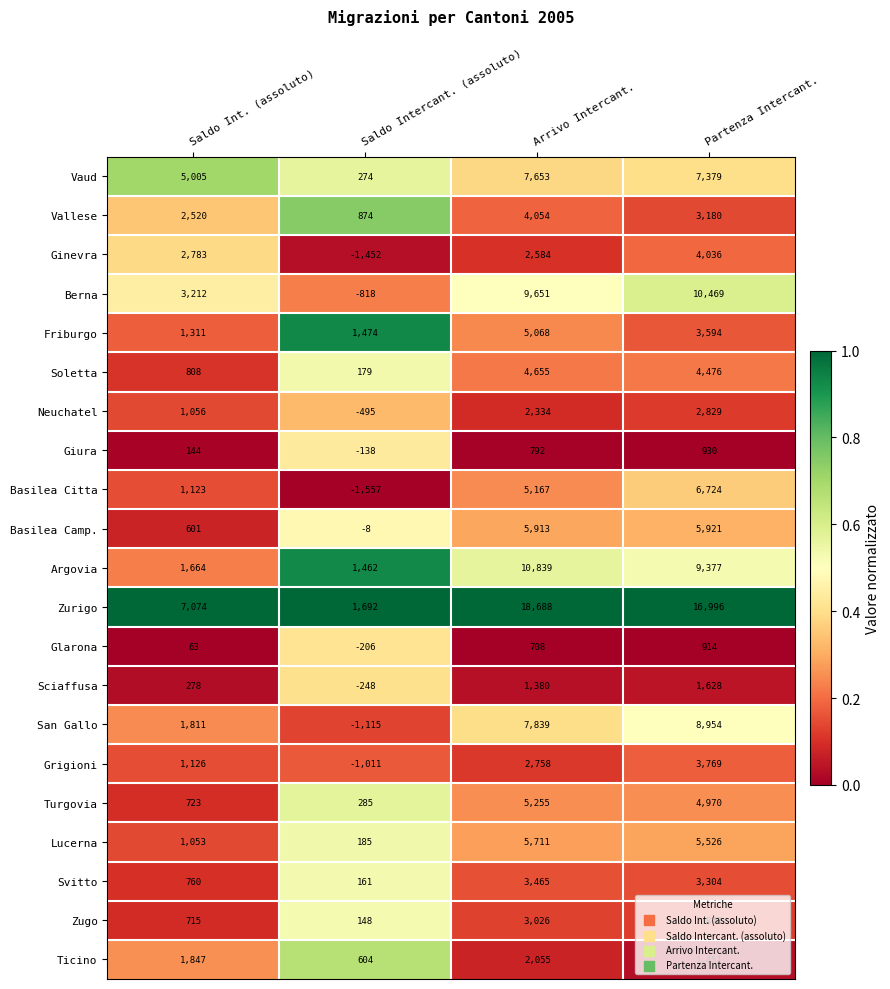

Rank the series by their maximum value, from highest to lowest.

Zurigo, Argovia, Berna, San Gallo, Vaud, Basilea Citta, Basilea Camp., Lucerna, Turgovia, Friburgo, Soletta, Vallese, Ginevra, Grigioni, Svitto, Zugo, Neuchatel, Ticino, Sciaffusa, Giura, Glarona